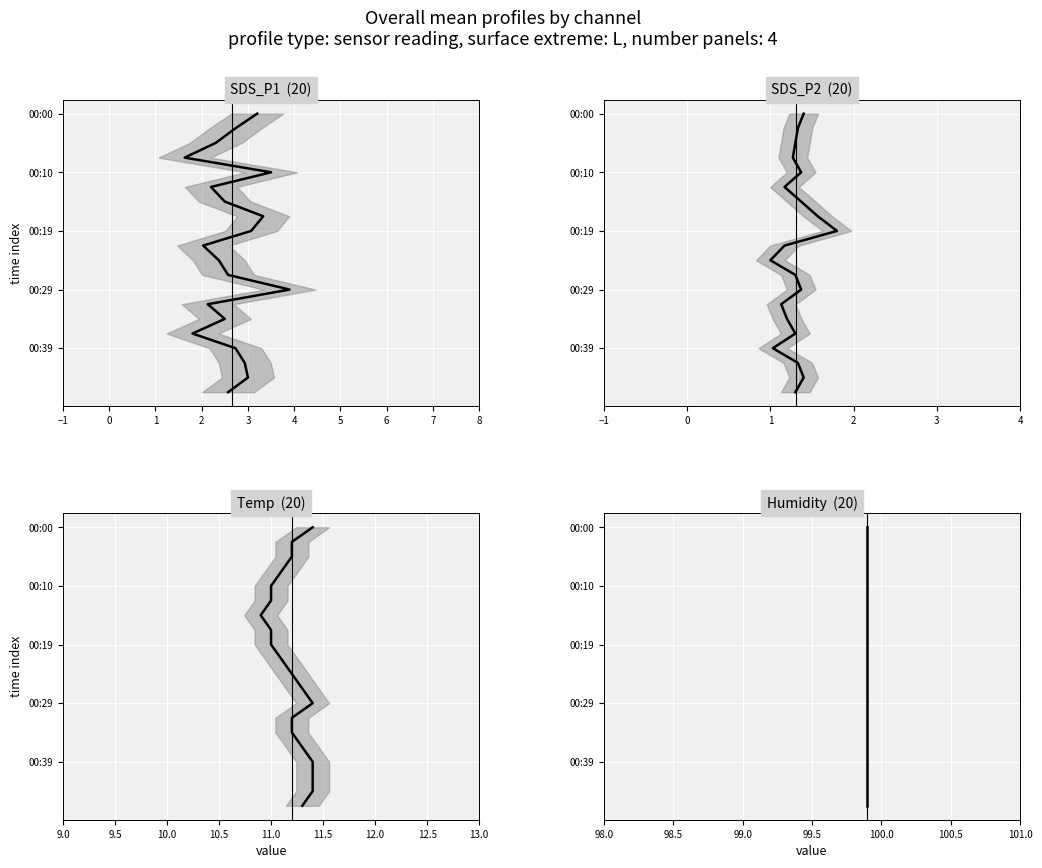

True or false: SDS_P1 and Humidity cross at least once.

False